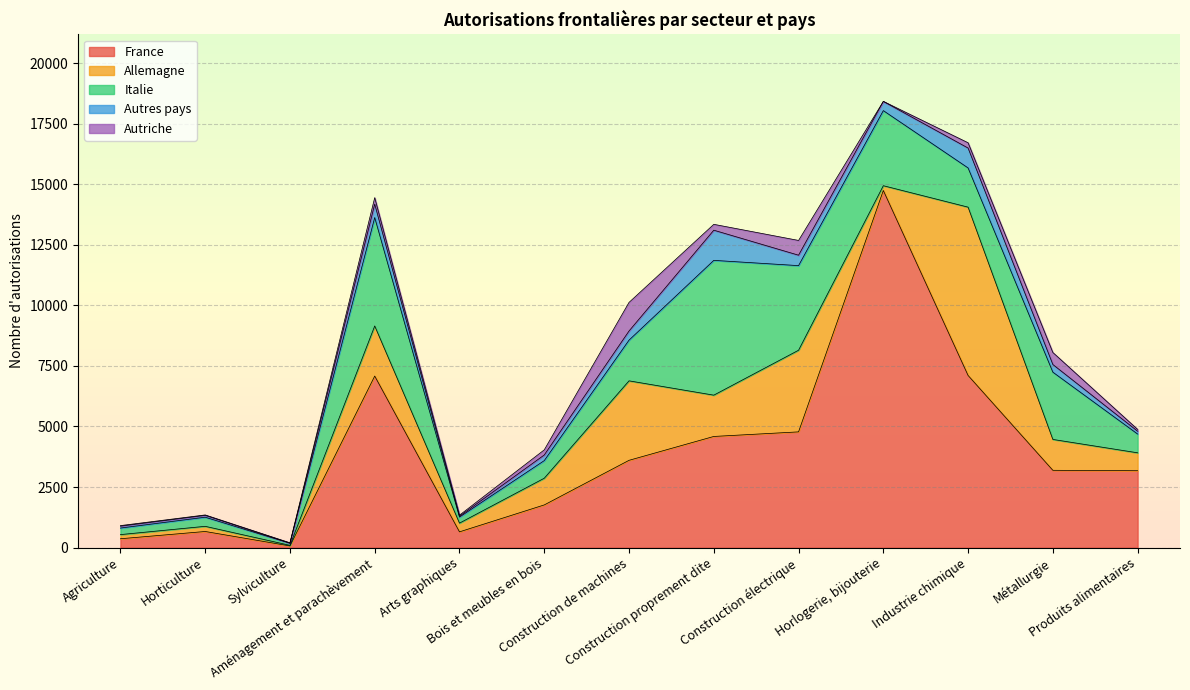

True or false: France and Autriche cross at least once.

False